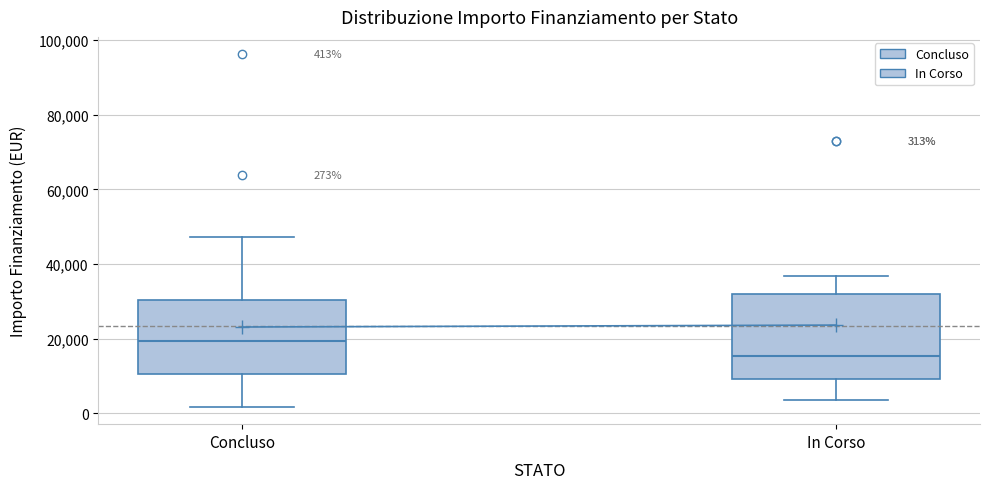

Which box has the highest median line?

Concluso